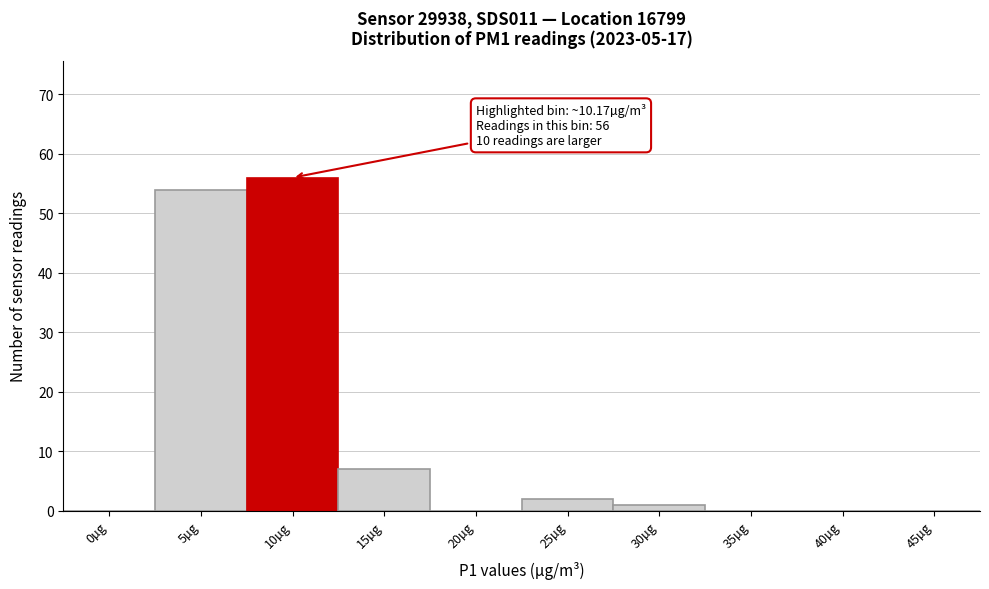

Reading left to right, what are all the values shown in this chart?

0µg=0	5µg=54	10µg=56	15µg=7	20µg=0	25µg=2	30µg=1	35µg=0	40µg=0	45µg=0